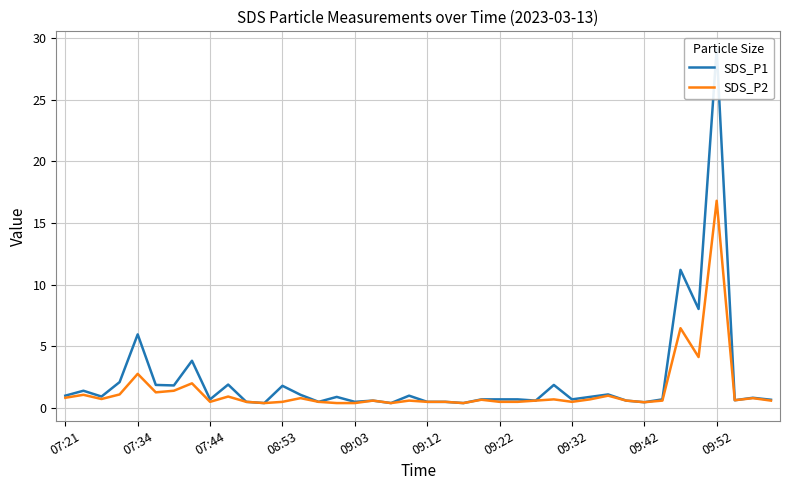

What is the difference between the SDS_P2 values at 34 and 37?

5.8